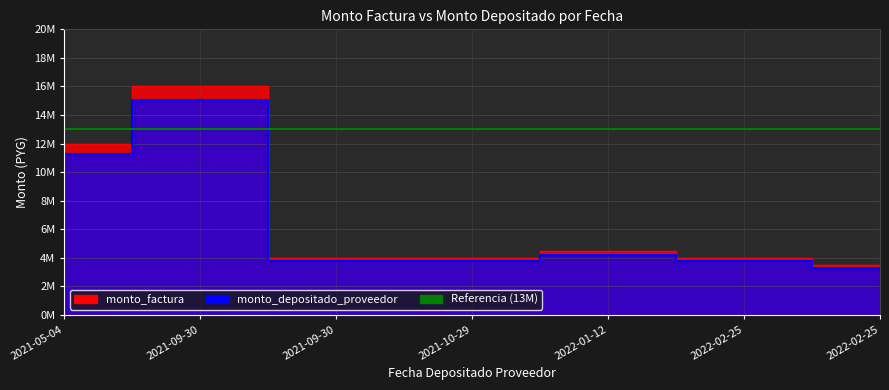

What value does the monto_factura series have at 2022-02-25?

3500000